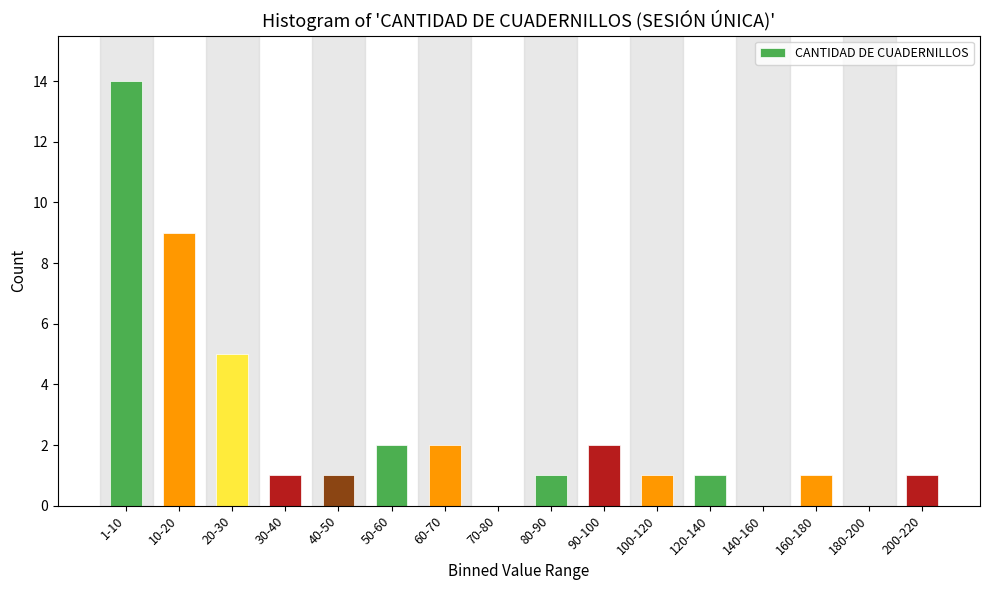

Reading left to right, transcribe all the data shown in this chart.

1-10=14	10-20=9	20-30=5	30-40=1	40-50=1	50-60=2	60-70=2	70-80=0	80-90=1	90-100=2	100-120=1	120-140=1	140-160=0	160-180=1	180-200=0	200-220=1